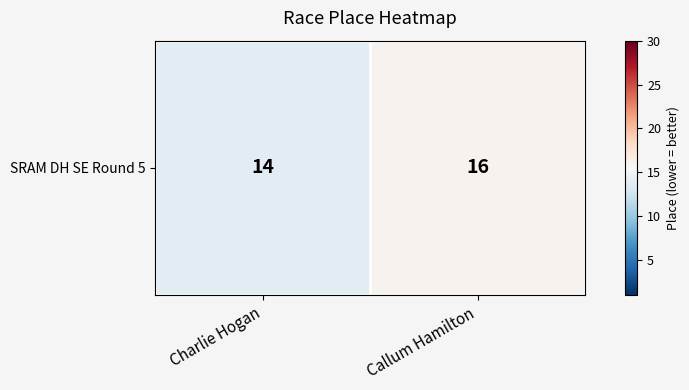

What is the ratio of the value at Charlie Hogan to the value at Callum Hamilton?

0.9